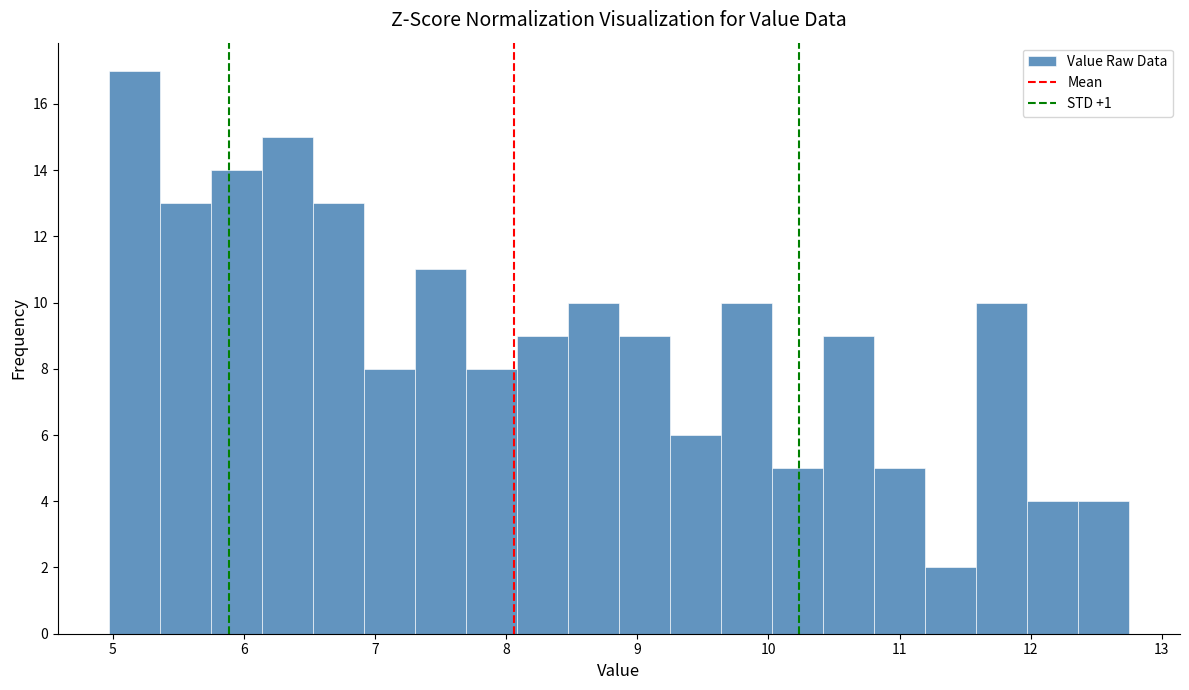

Read against the x-axis, roughly where is the centre of the tallest bar?

5.2